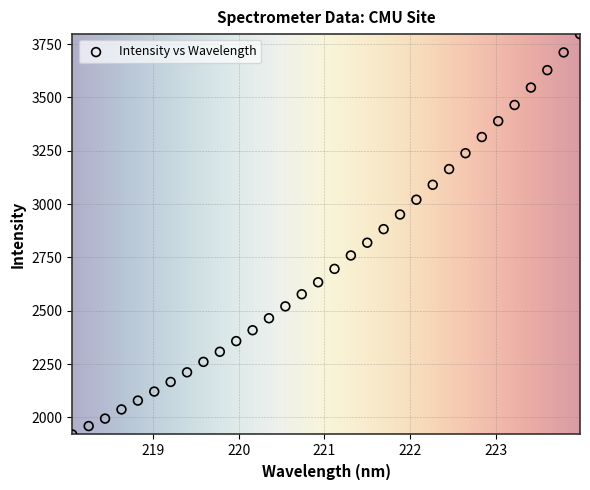

What is the range of Y values (max minus min)?

1877.3